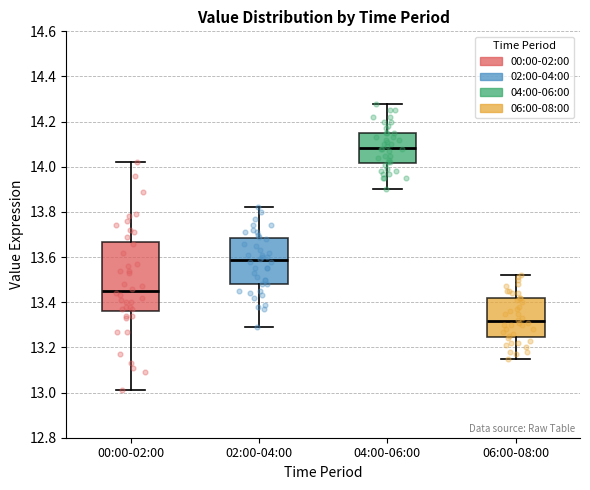

Reading left to right, read every box against the y-axis: the position of its median line, the range the box covers, and the ends of its whiskers. The values are not printed on the chart, so give them approximately, as read against the axis.

00:00-02:00: median 13.46, box 13.36 to 13.66, whiskers 13.02 to 14.02
02:00-04:00: median 13.58, box 13.48 to 13.68, whiskers 13.30 to 13.82
04:00-06:00: median 14.08, box 14.02 to 14.16, whiskers 13.90 to 14.28
06:00-08:00: median 13.32, box 13.24 to 13.42, whiskers 13.16 to 13.52